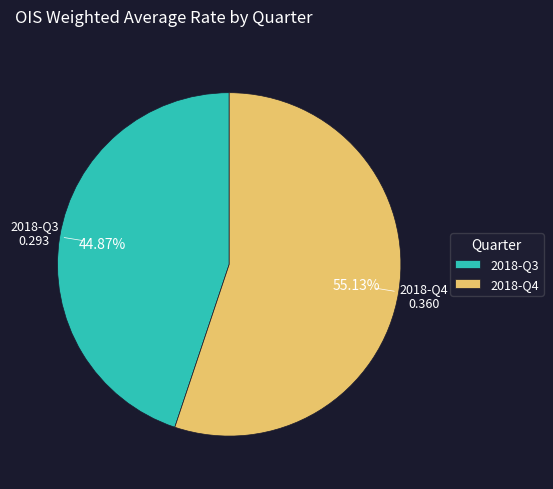

How many slices are in this pie chart?

2